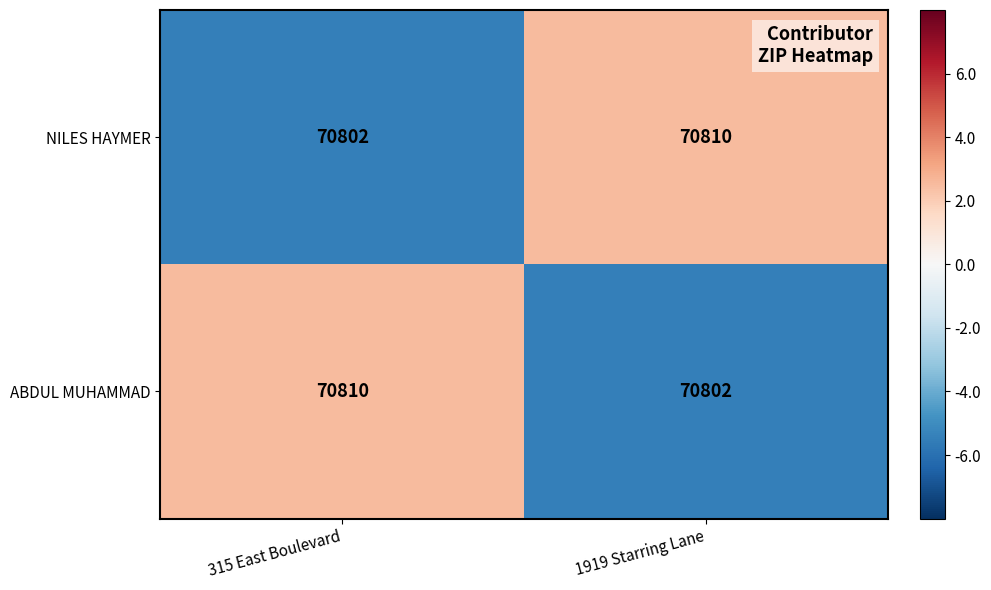

How many data points does each series have?

2